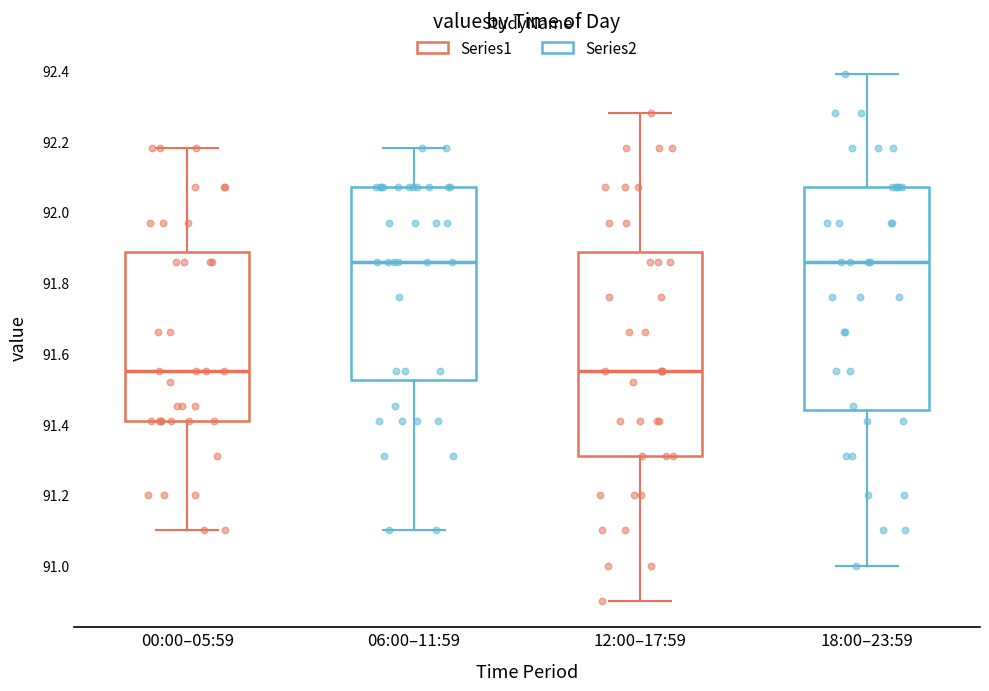

Reading left to right, transcribe this box plot: for each box, give where its median line is, the range the box spans, and where its two whiskers end, as read against the y-axis. The values are not printed on the chart, so give them approximately, as read against the axis.

00:00–05:59: median 91.56, box 91.42 to 91.88, whiskers 91.10 to 92.18
06:00–11:59: median 91.86, box 91.52 to 92.08, whiskers 91.10 to 92.18
12:00–17:59: median 91.56, box 91.32 to 91.88, whiskers 90.90 to 92.28
18:00–23:59: median 91.86, box 91.44 to 92.08, whiskers 91.00 to 92.40